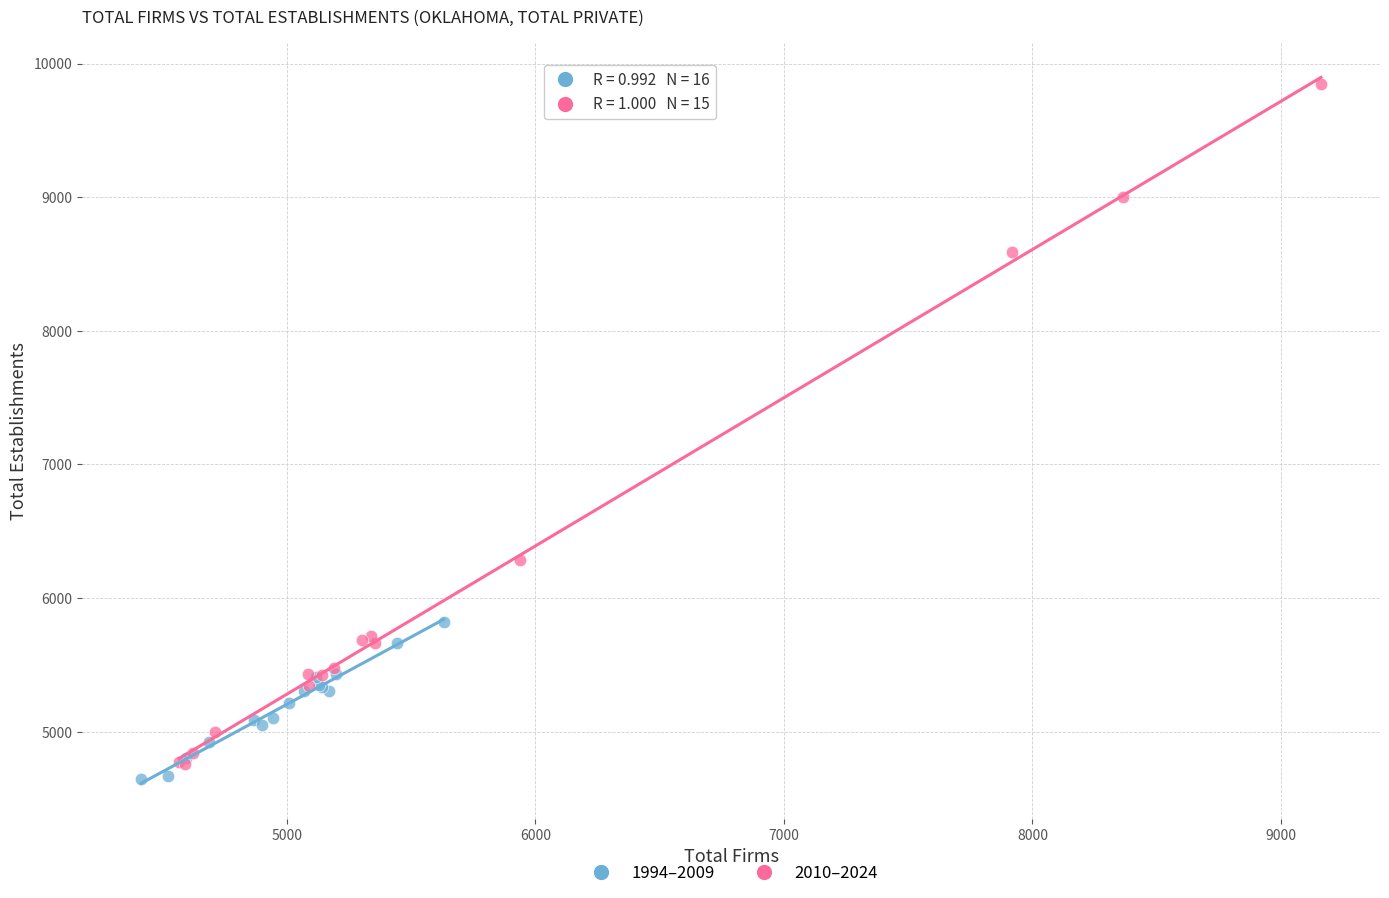

Which series has the largest Y range (max minus min)?

2010–2024